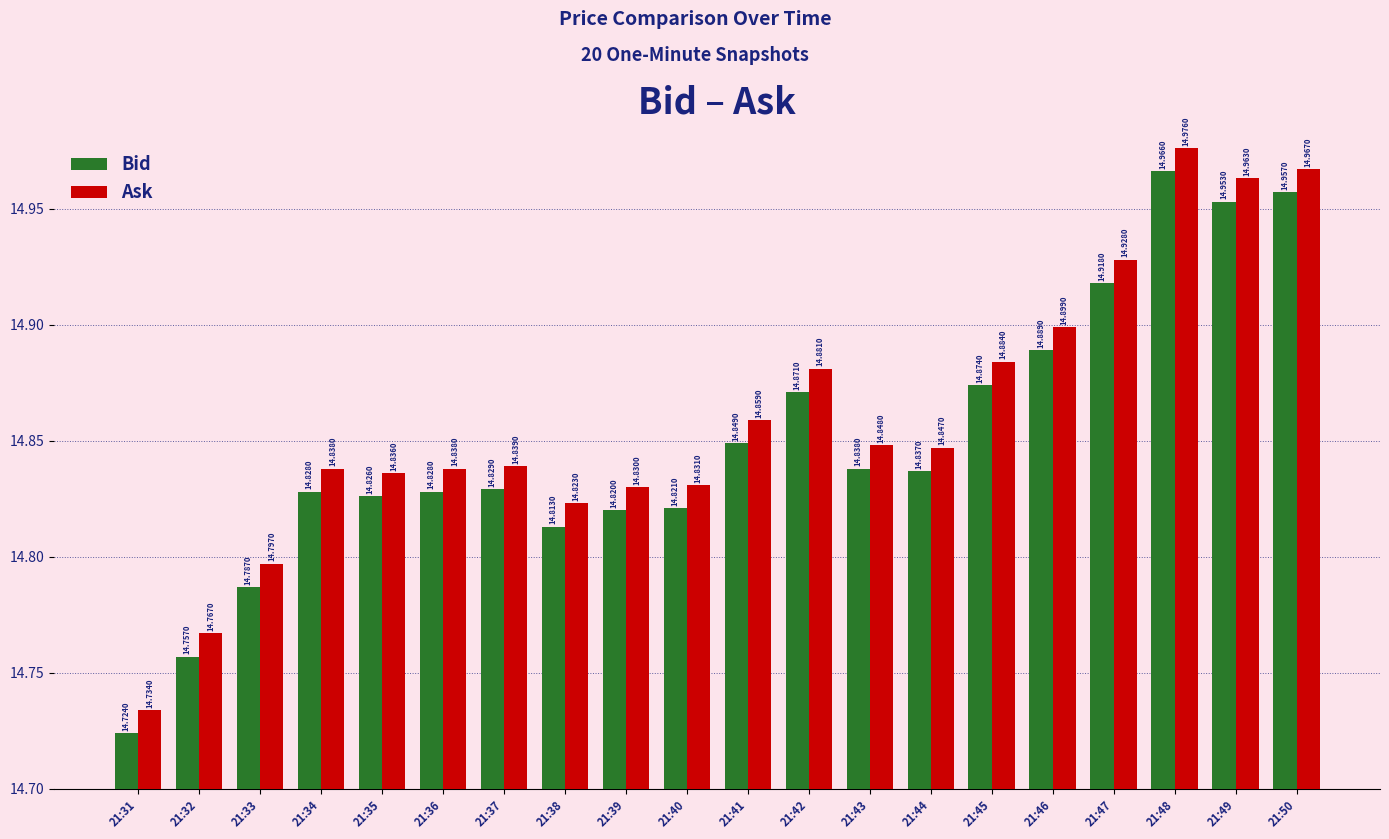

Is it true that Bid equals 15.0 at 21:49?

True